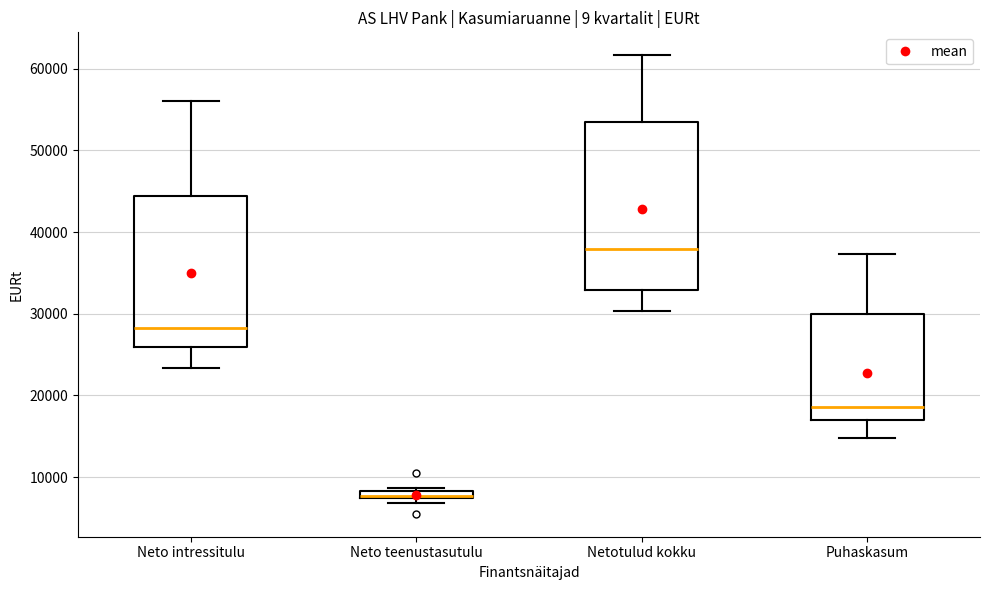

Where does the median line of the box for Puhaskasum sit on the y-axis? The values are not printed on the chart, so give them approximately, as read against the axis.

19000